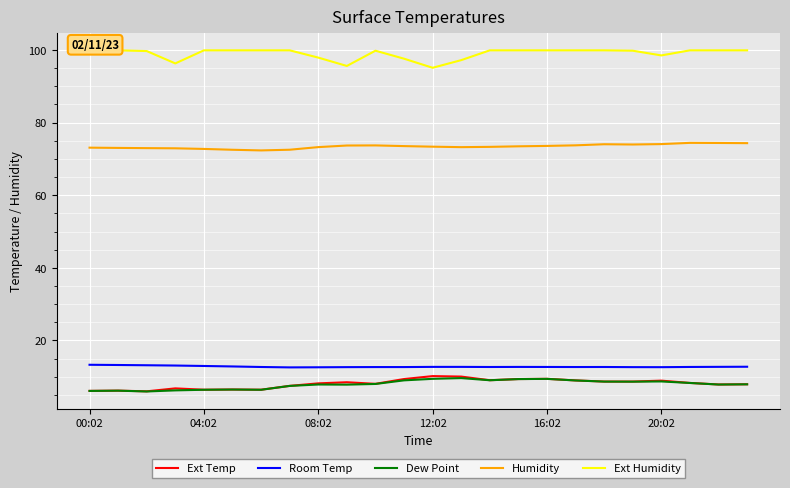

In Ext Temp, how many points are lower than both neighbors (excluding endpoints)?

6